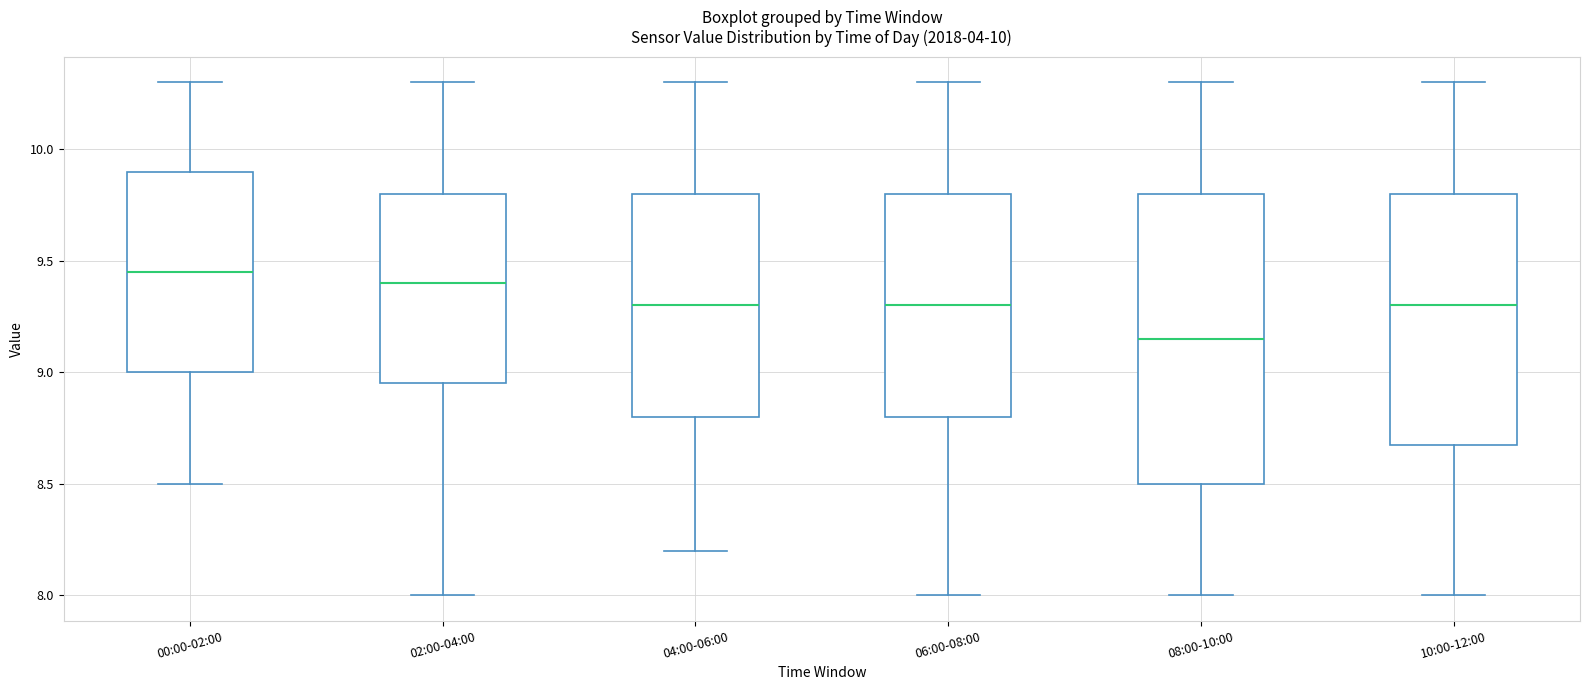

Comparing the boxes themselves (not the whiskers), which one is the tallest?

08:00-10:00